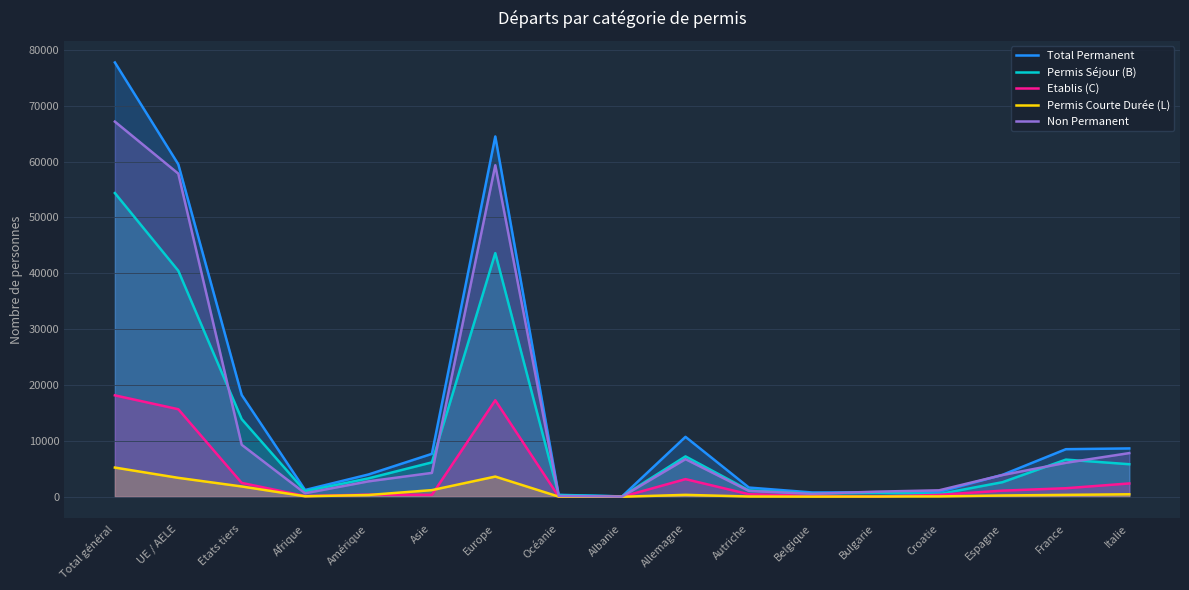

True or false: Permis Courte Durée (L) has a value of 3612 at Europe.

True